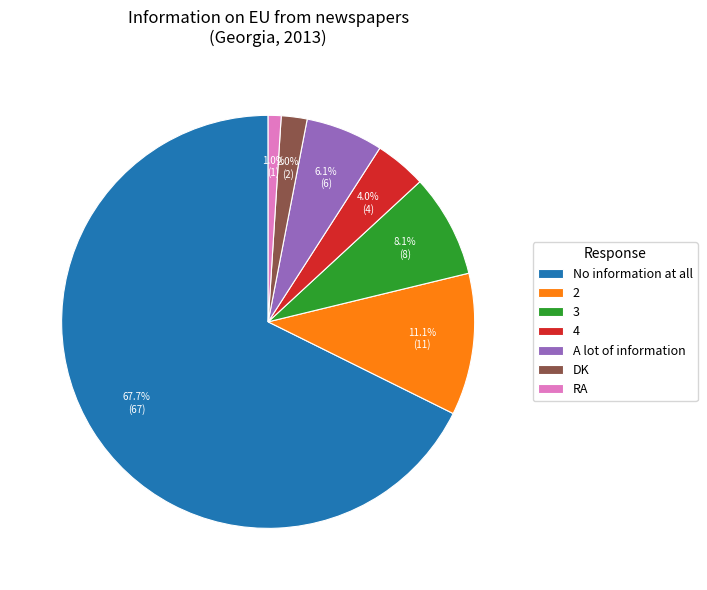

To the nearest percent, what percentage of the pie is 2?

11%